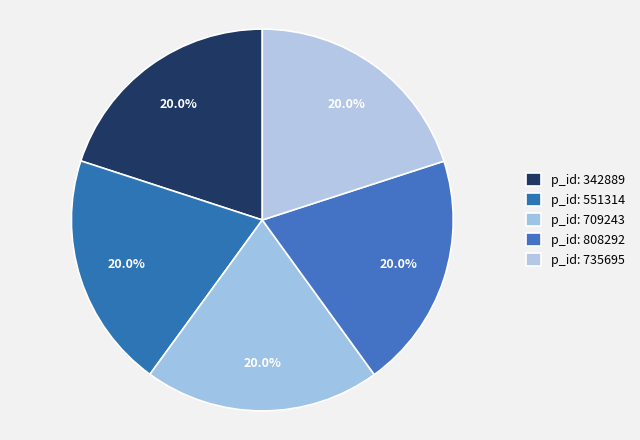

How many slices are in this pie chart?

5